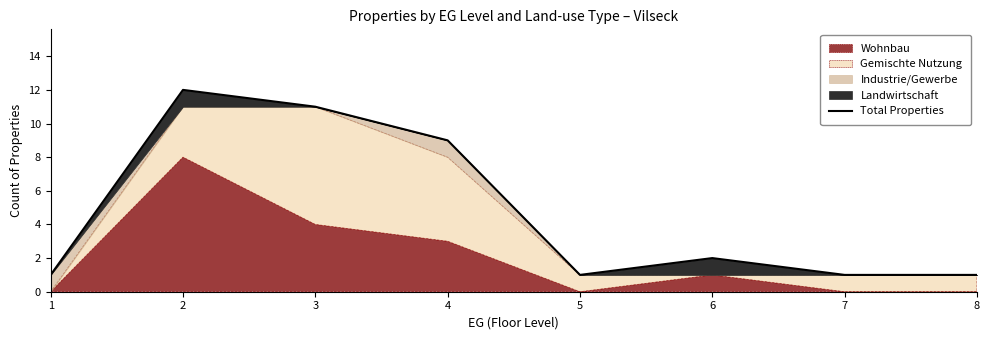

List the labels in order of value, smallest first.

1, 5, 7, 8, 6, 4, 3, 2